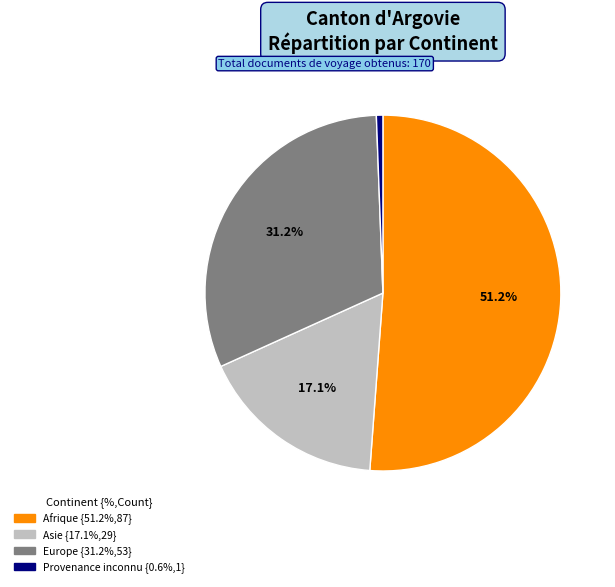

Is there any slice that represents more than half of the pie?

Yes